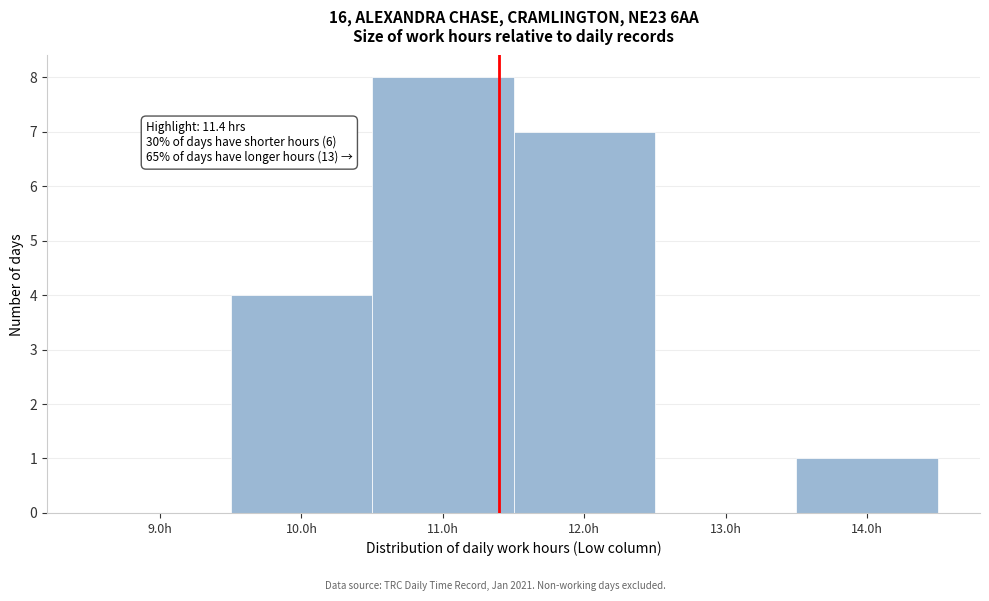

Which range on the x-axis has the tallest bar?

10.5 to 11.5